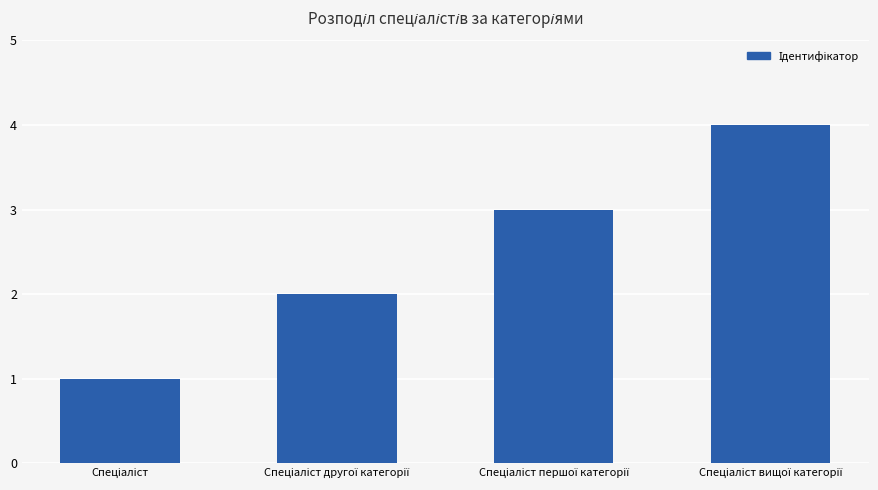

What is the value of the 1st bar from the left?

1